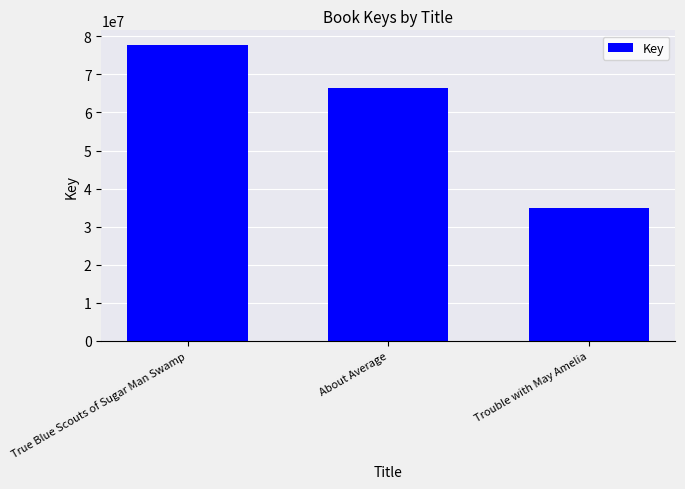

List the labels in order of value, largest first.

True Blue Scouts of Sugar Man Swamp, About Average, Trouble with May Amelia